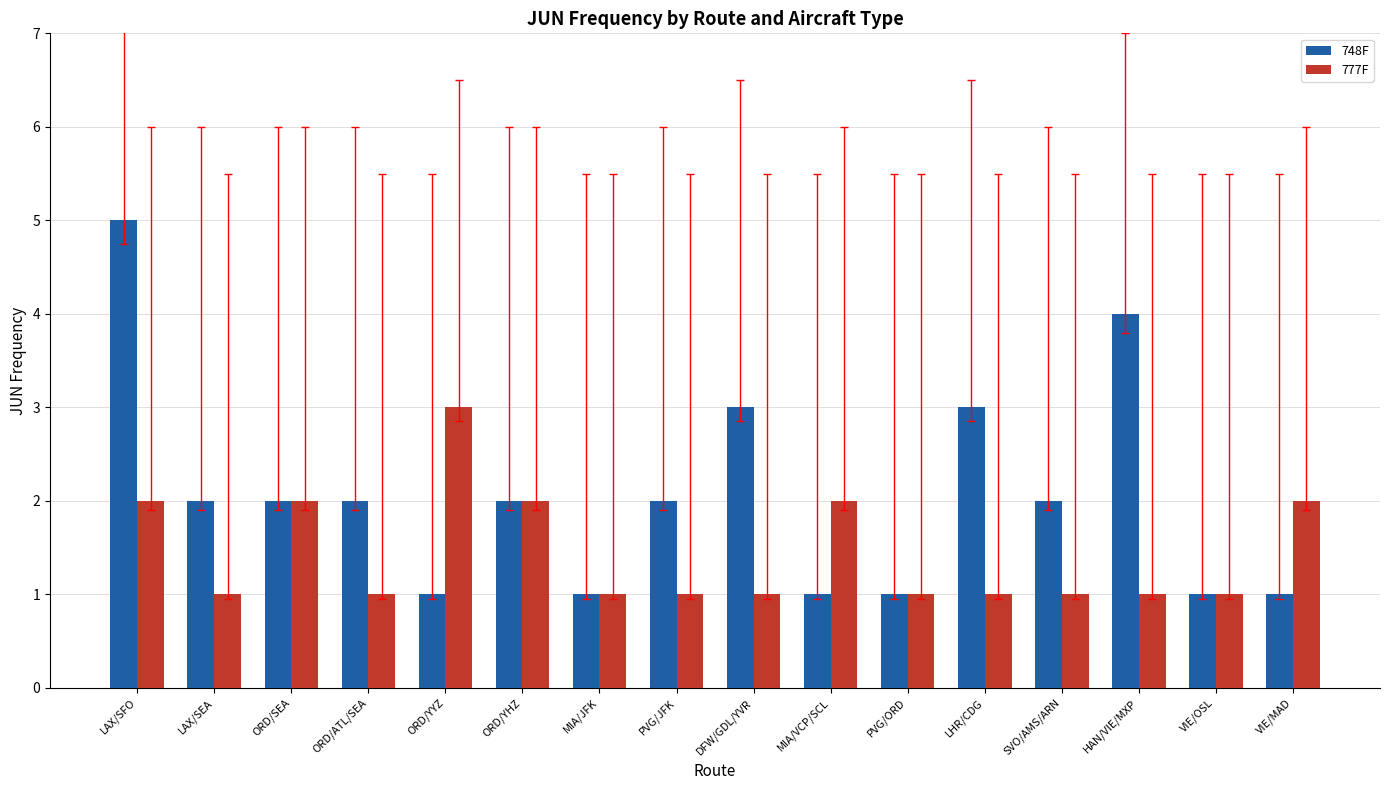

At which category is the sum across all series the highest?

LAX/SFO